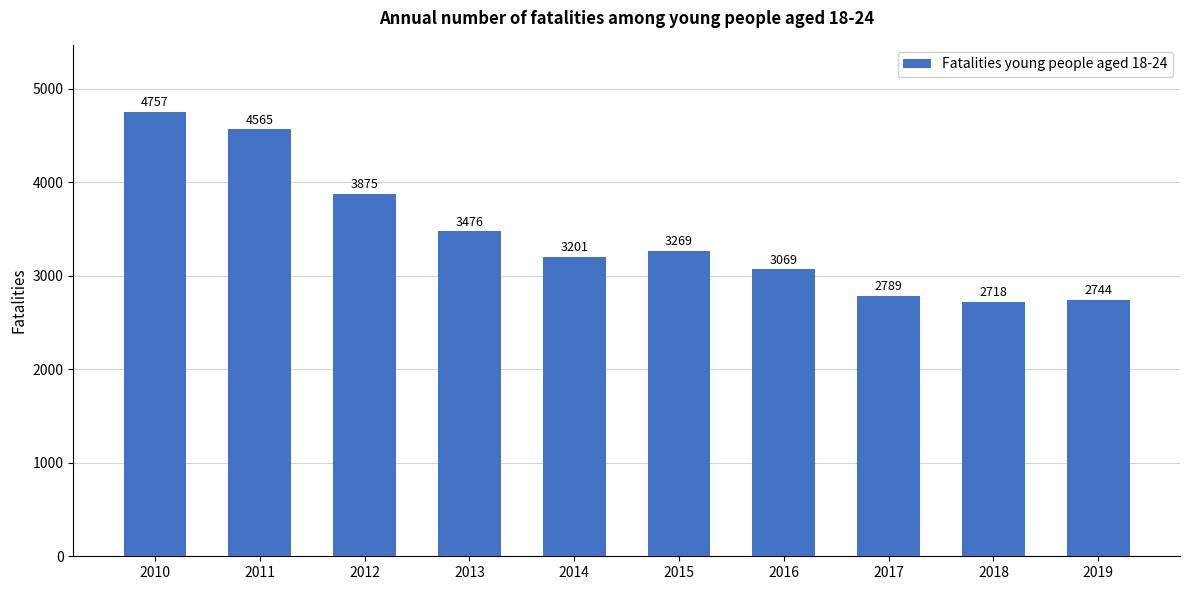

Reading left to right, extract all data points from this chart.

4757	4565	3875	3476	3201	3269	3069	2789	2718	2744